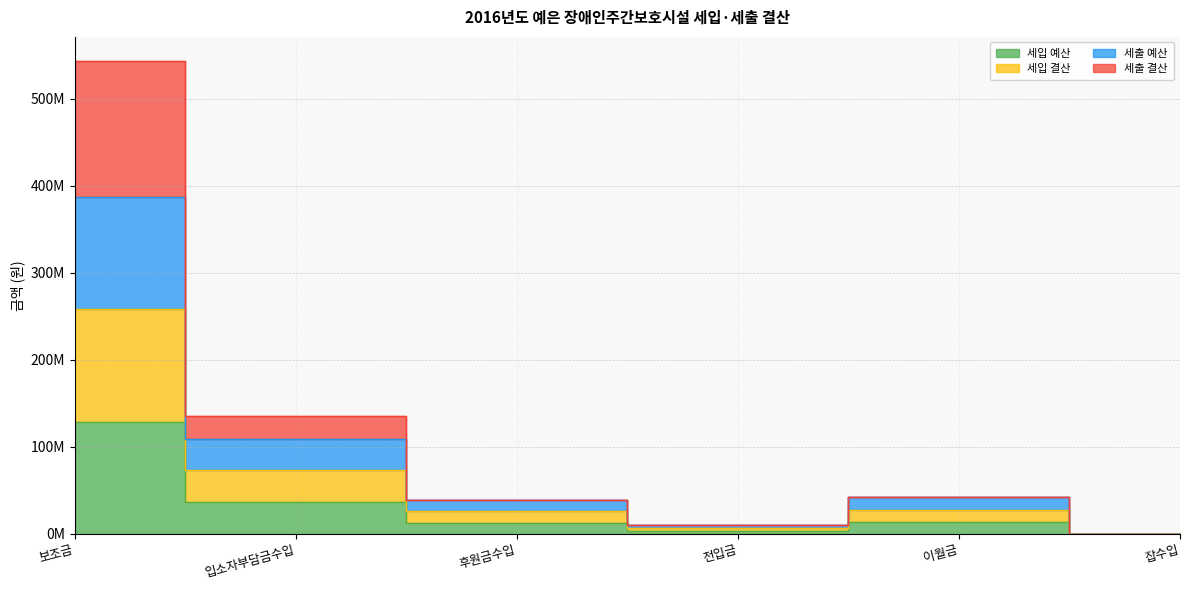

True or false: 세출 예산 and 세입 결산 intersect in this chart.

False